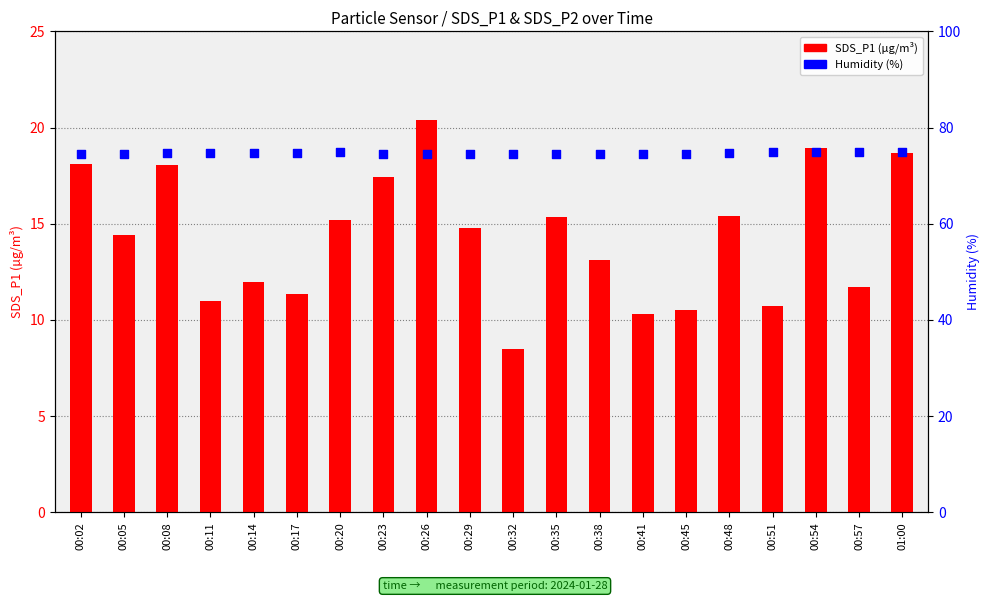

Which series has the largest Y range (max minus min)?

SDS_P1